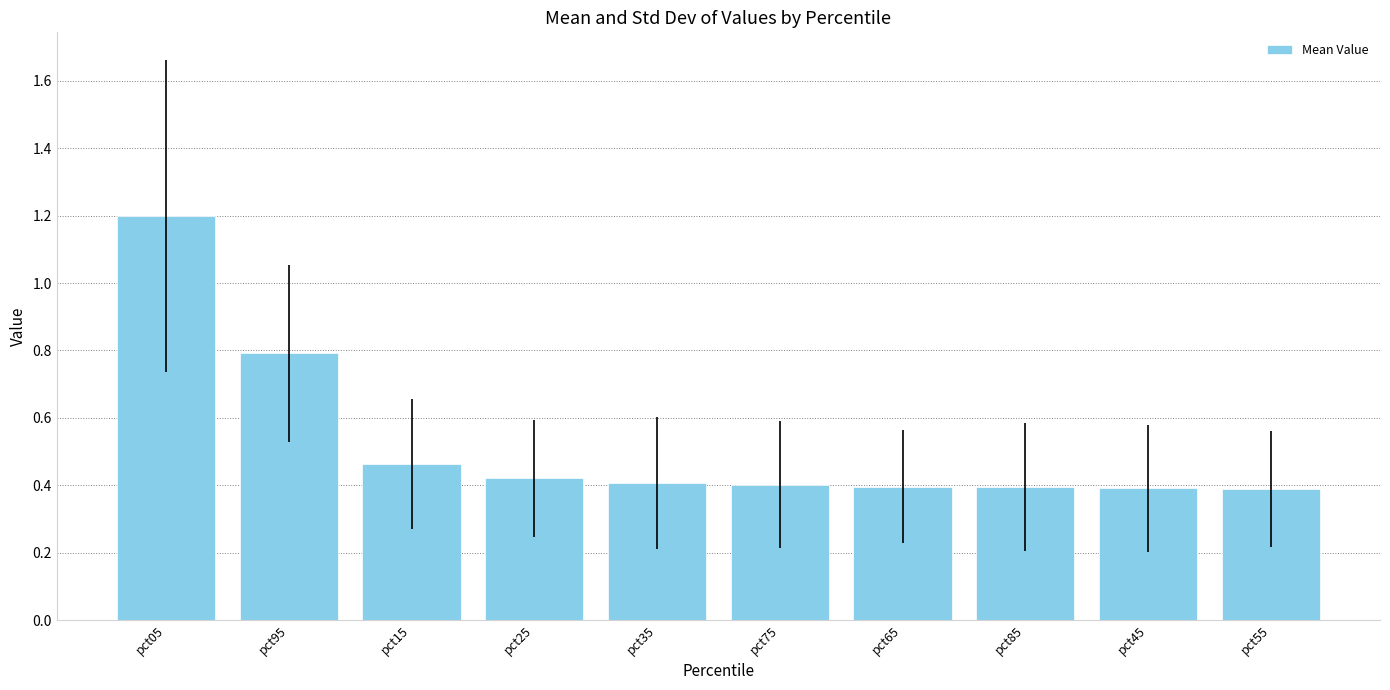

The chart shows a value of 0.4 at pct75. True or false?

True